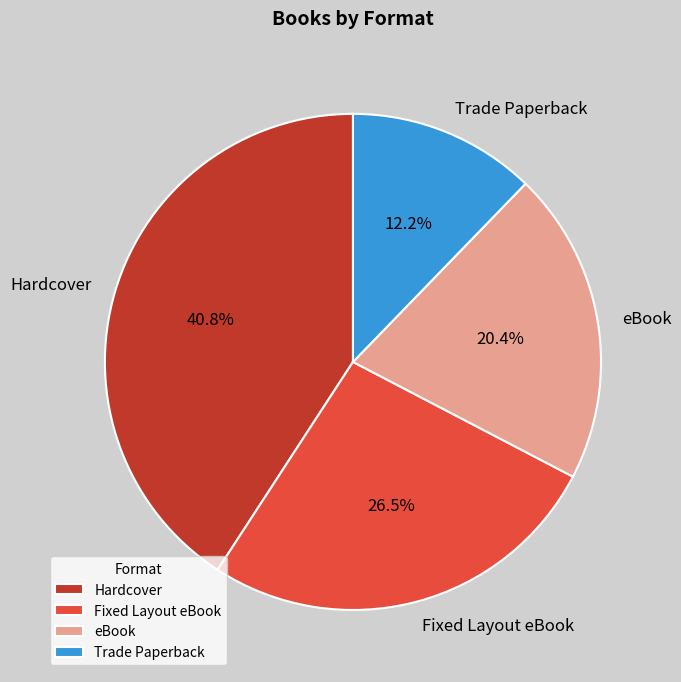

How many slices are in this pie chart?

4